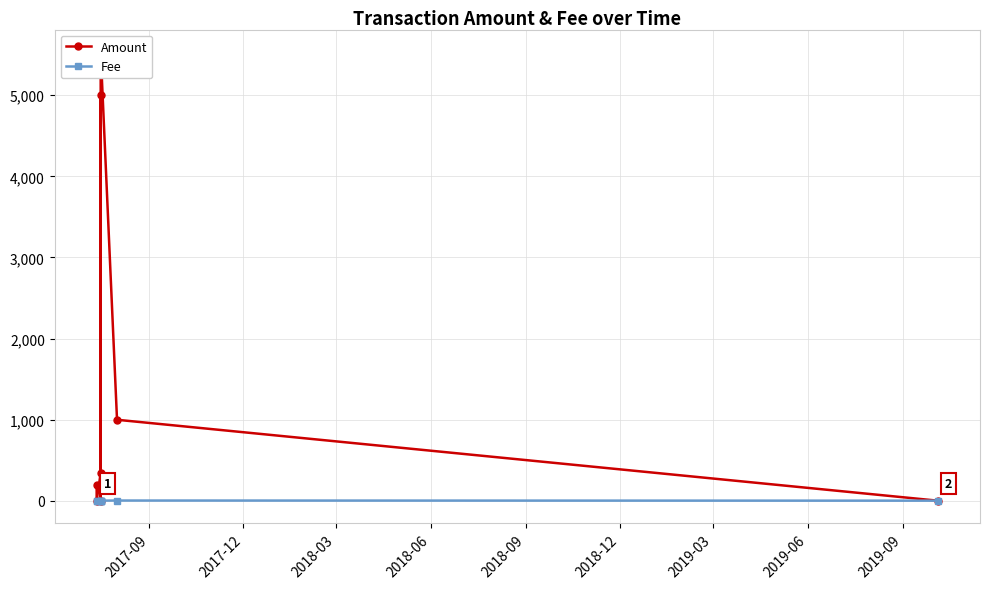

How many lines are shown in the chart?

2